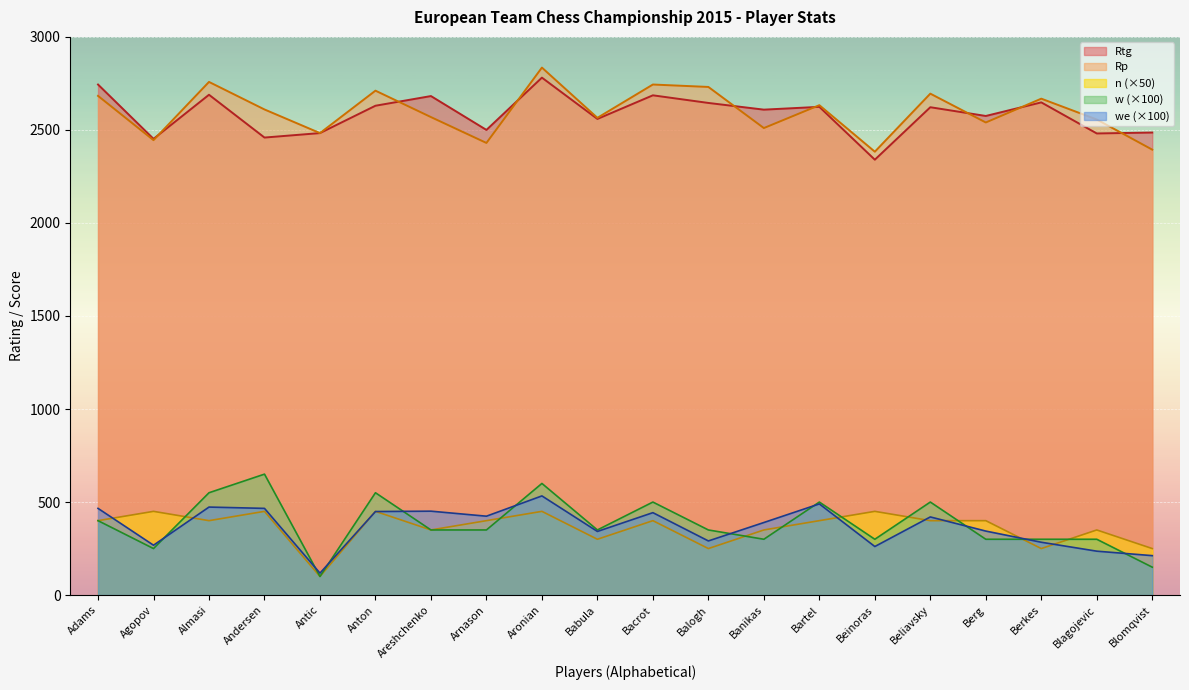

How many interior local peaks does the Rtg series have?

7